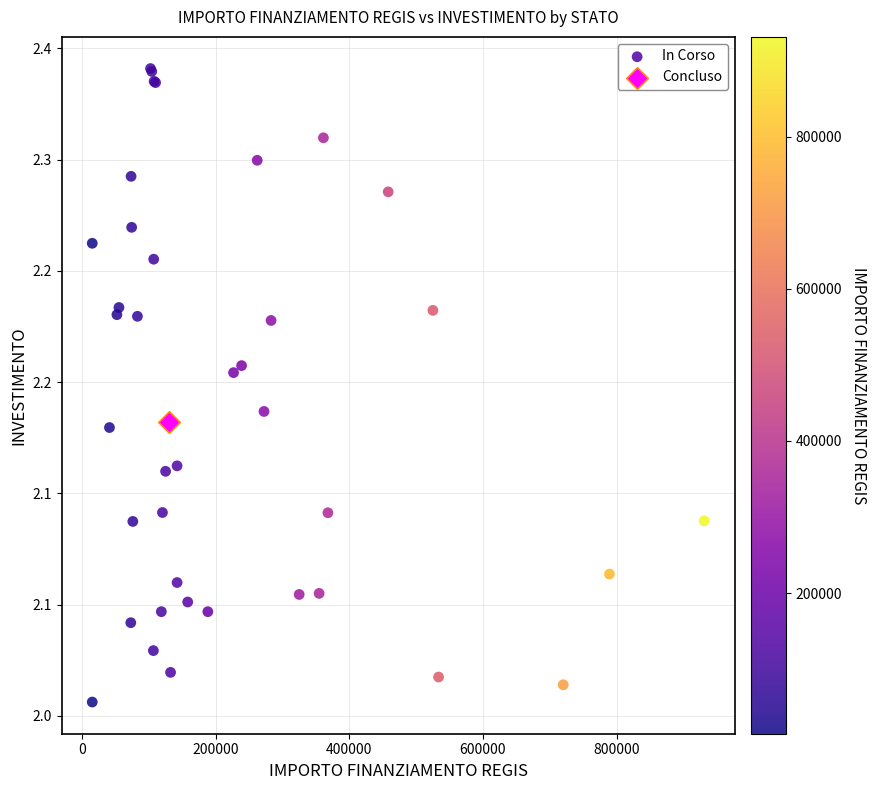

What are all the series names shown in the legend?

In Corso, Concluso